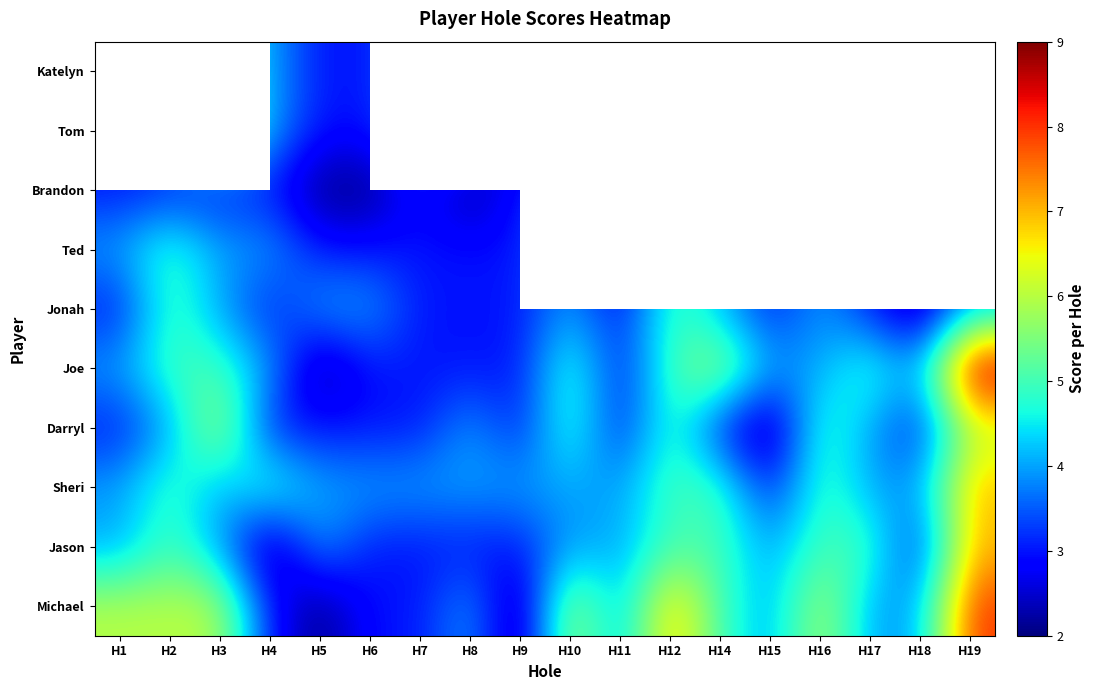

The Tom series shows 2.0 at H9. True or false?

True